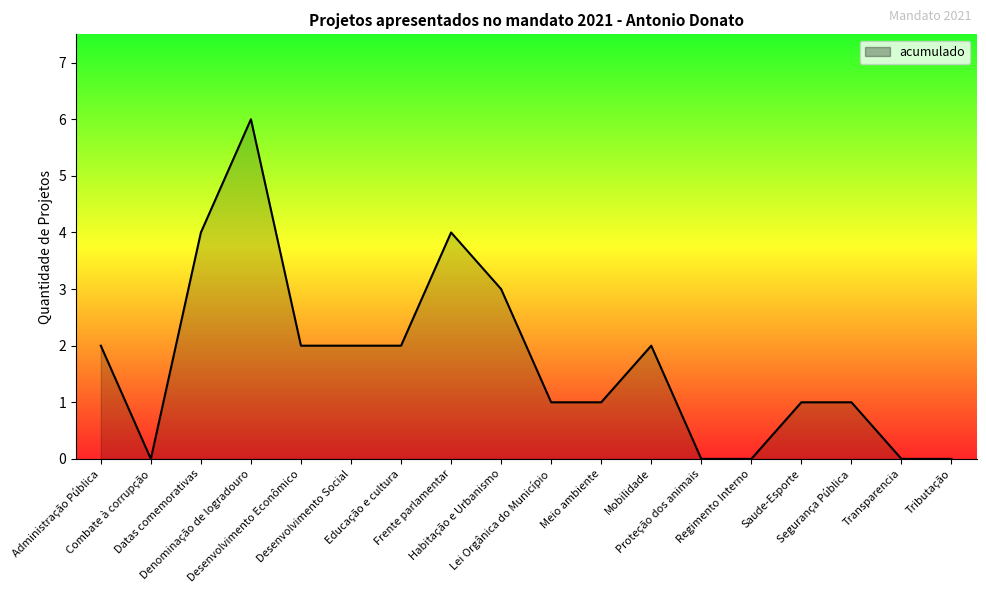

What position from the right is Lei Orgânica do Município?

9